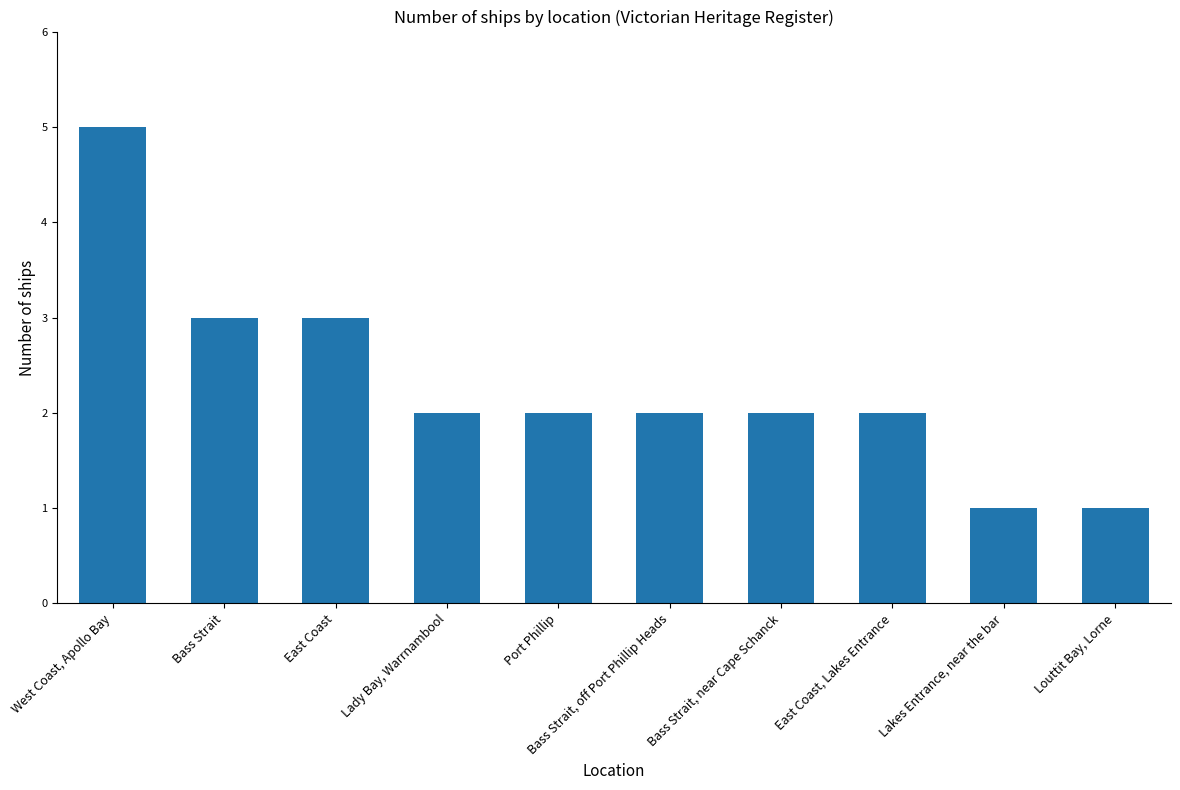

Approximately how many times larger is the value at Bass Strait, near Cape Schanck compared to Louttit Bay, Lorne?

2.0